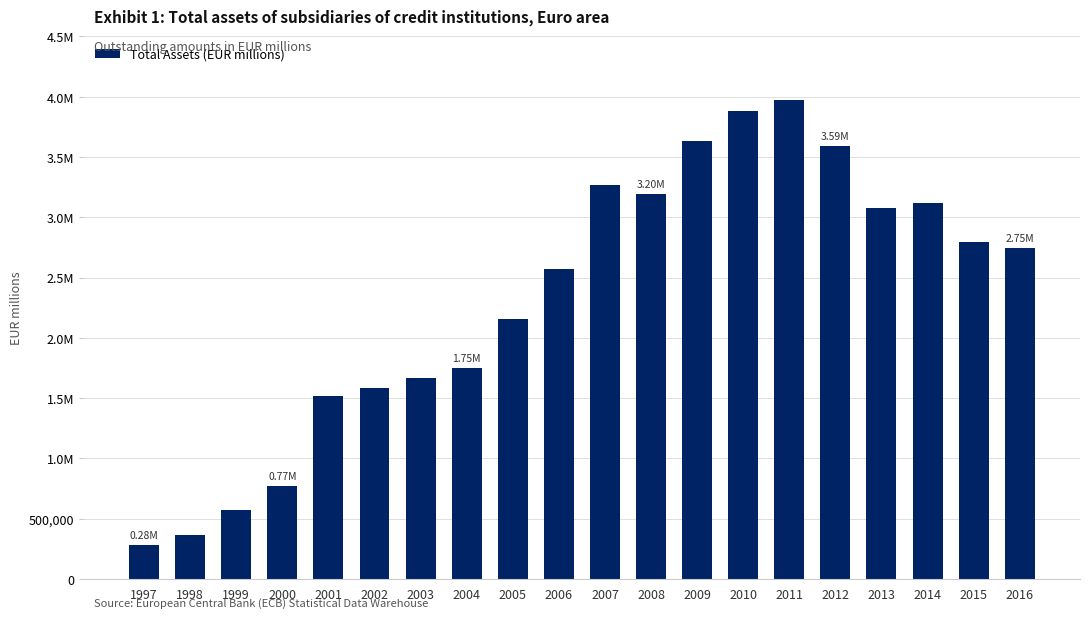

What is the difference between the values at 2007 and 2010?

609020.1